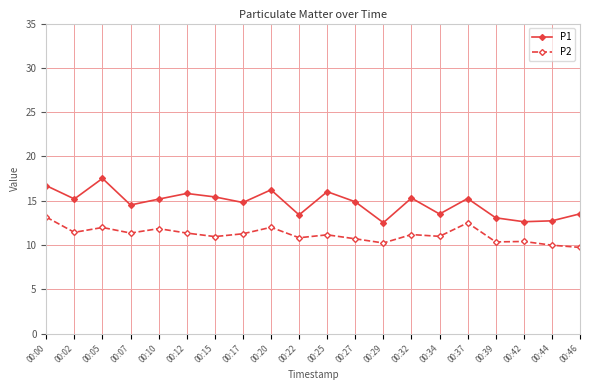

The P2 series shows 12.0 at 00:20. True or false?

True